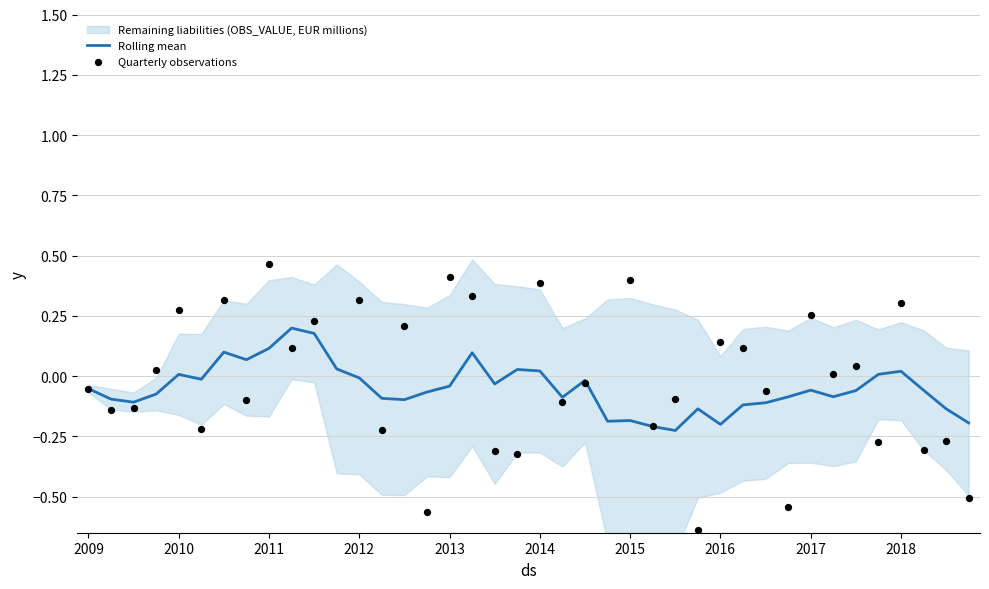

Which series has the largest Y range (max minus min)?

Quarterly observations